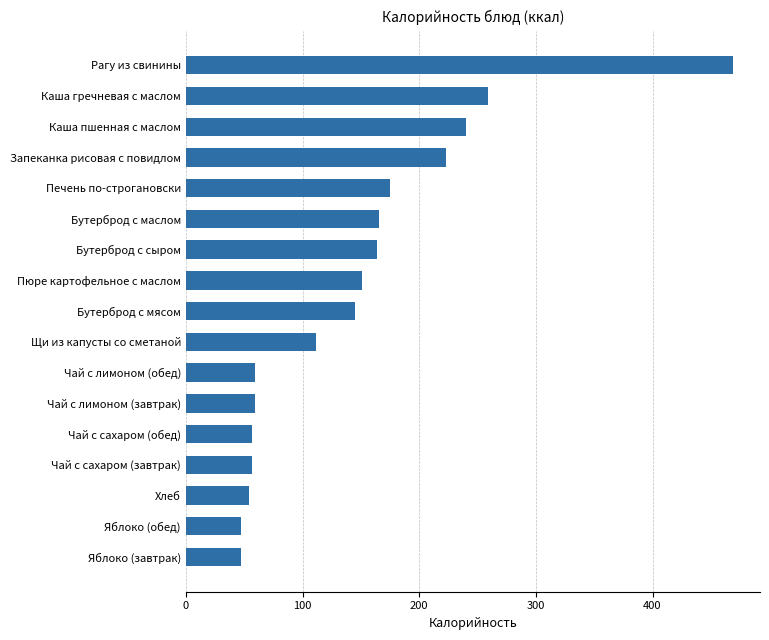

Are the bars horizontal?

Yes